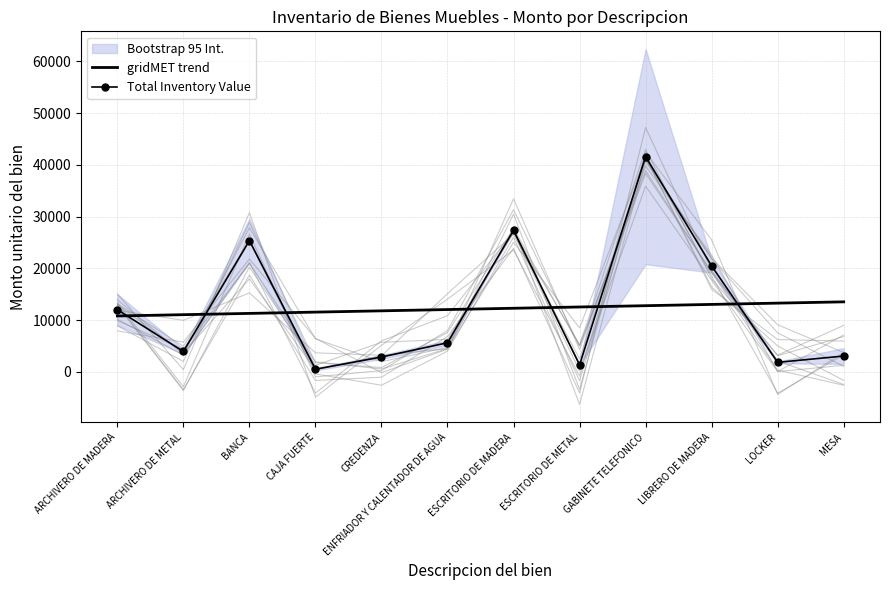

What is the approximate value of gridMET trend at LOCKER?

13272.8